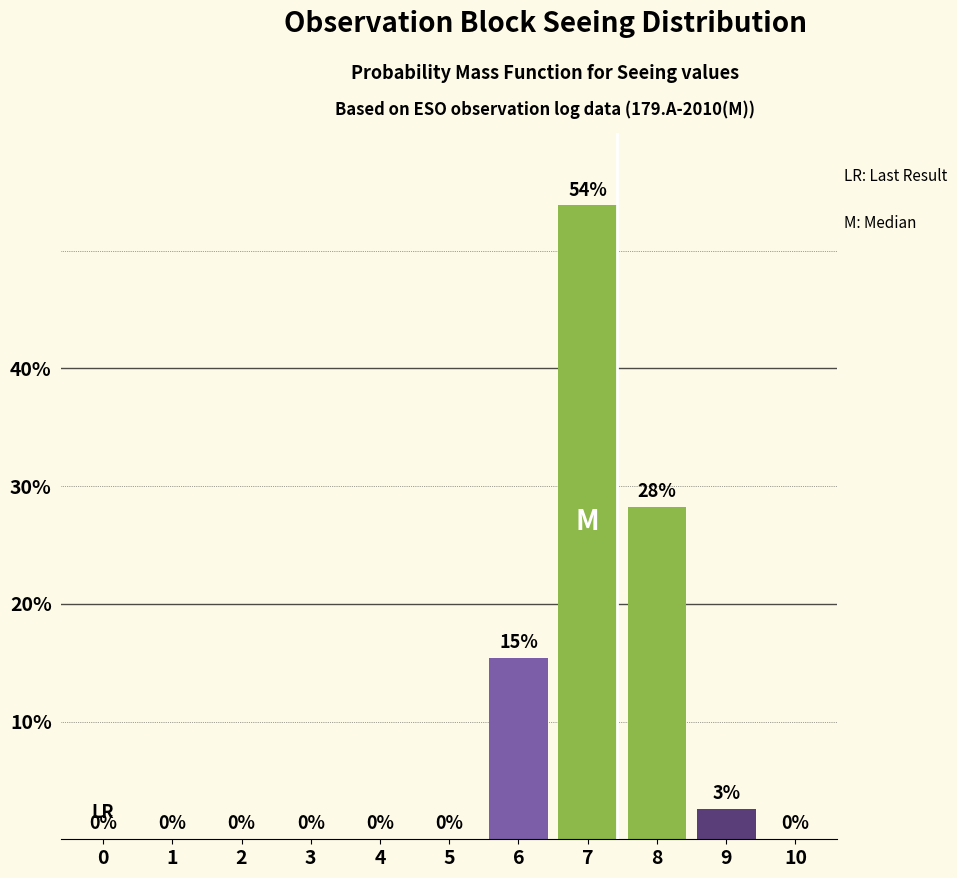

Where is the data nearest to the value 26?

8